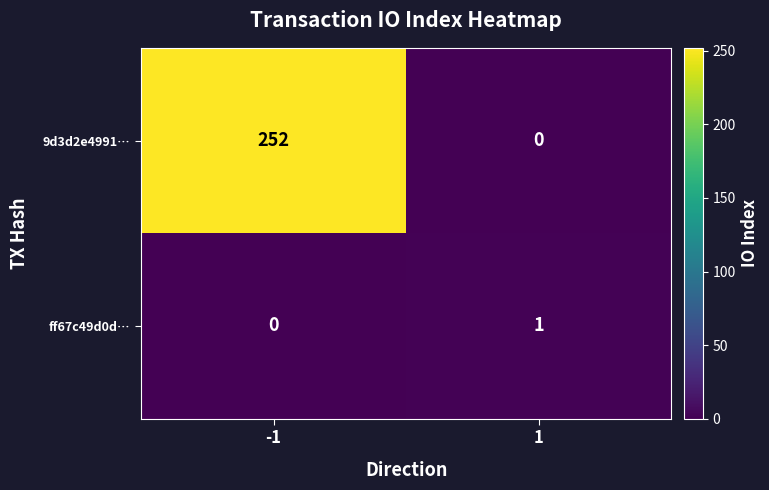

Reading right to left, transcribe all the data shown in this chart.

9d3d2e4991…: 1=0	-1=252
ff67c49d0d…: 1=1	-1=0